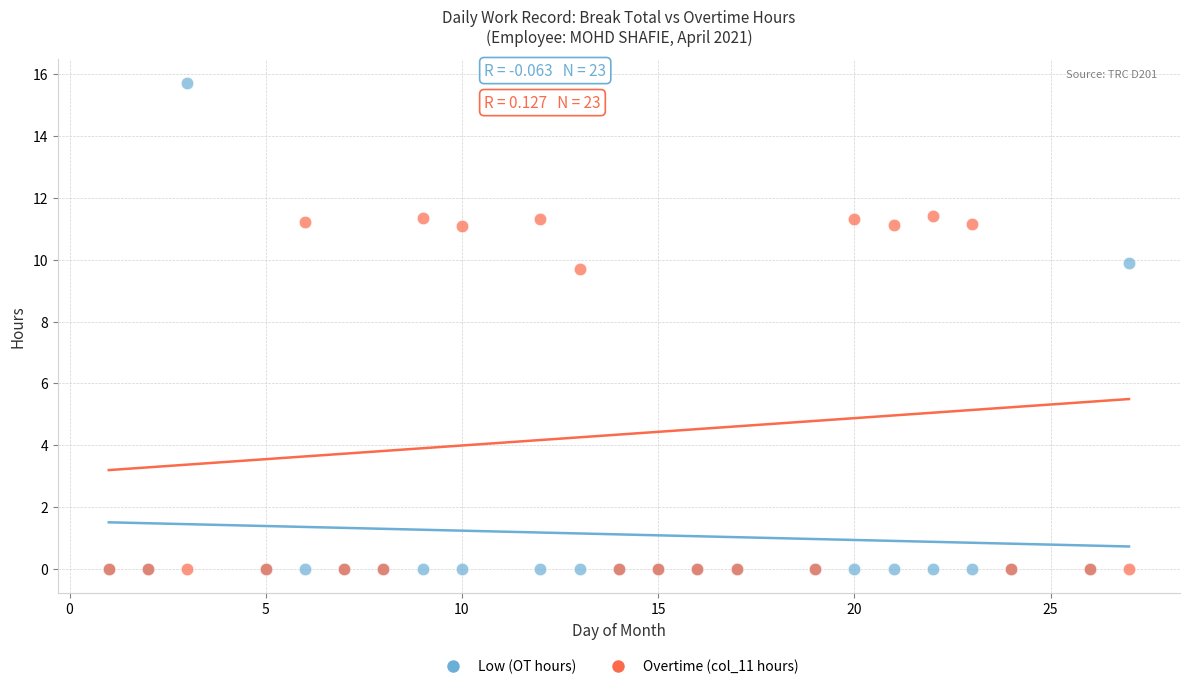

What are all the series names shown in the legend?

Low (OT hours), Overtime (col_11 hours)